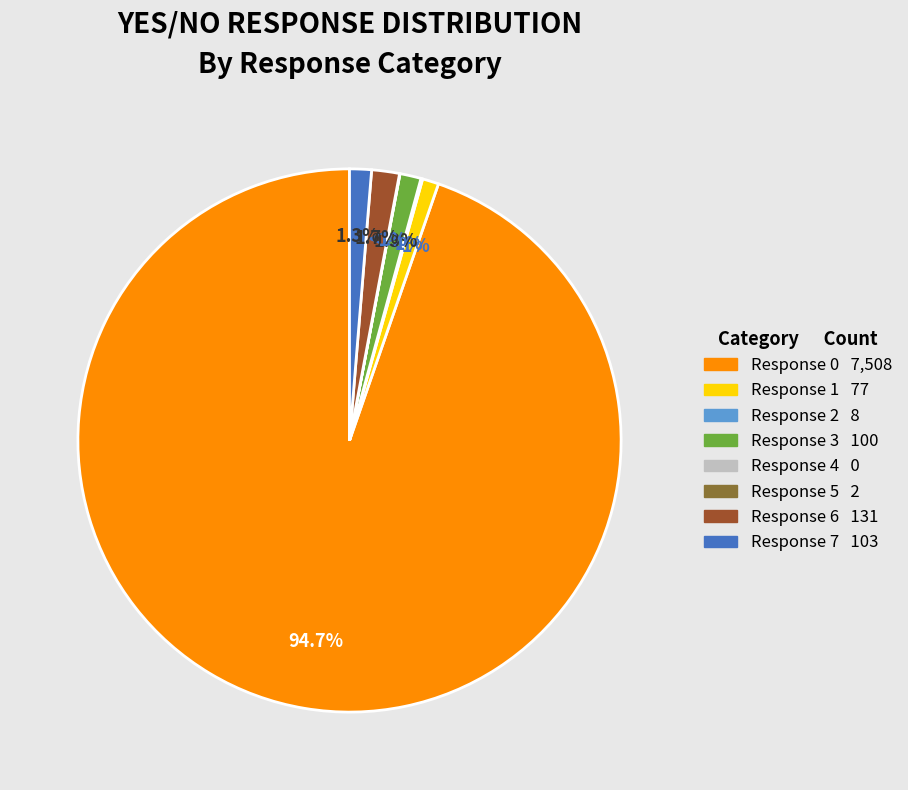

Does any single category account for the majority?

Yes